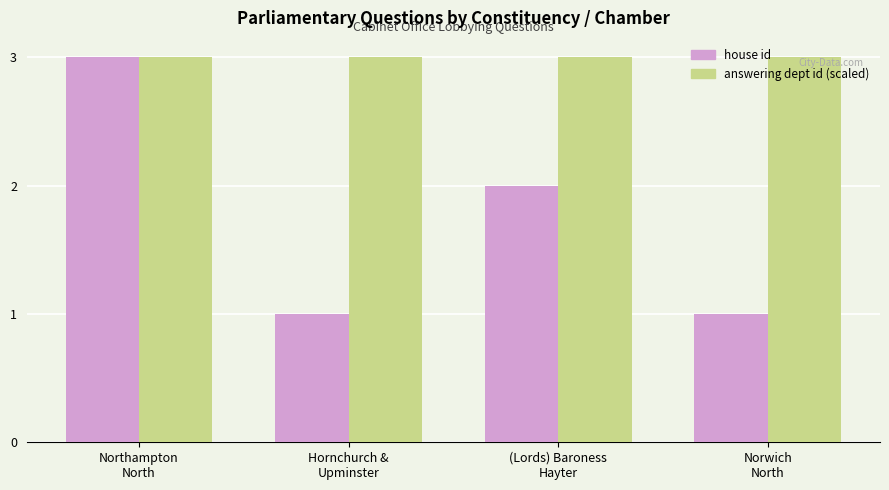

Is the value of house id at Hornchurch &
Upminster greater than the value of answering dept id (scaled) at Hornchurch &
Upminster?

No